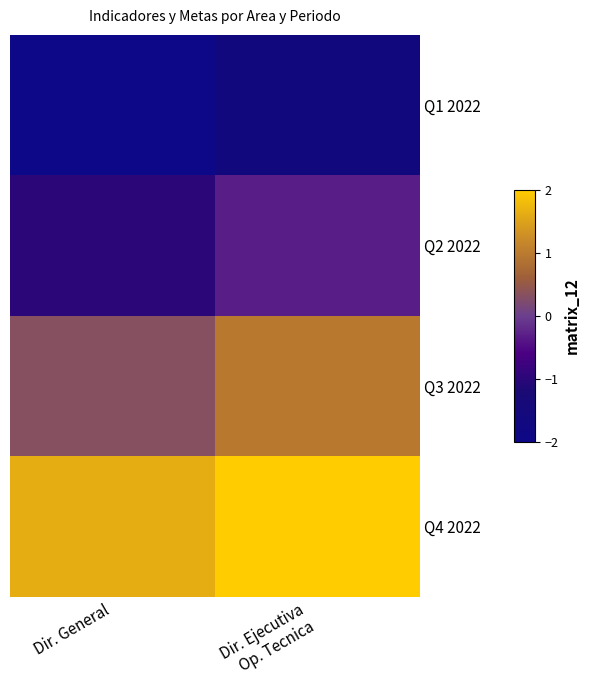

Reading left to right, extract all data points from this chart.

Q1 2022: Dir. General=-2.3	Dir. Ejecutiva
Op. Tecnica=-1.6
Q2 2022: Dir. General=-1.0	Dir. Ejecutiva
Op. Tecnica=-0.3
Q3 2022: Dir. General=0.3	Dir. Ejecutiva
Op. Tecnica=1.0
Q4 2022: Dir. General=1.6	Dir. Ejecutiva
Op. Tecnica=2.3